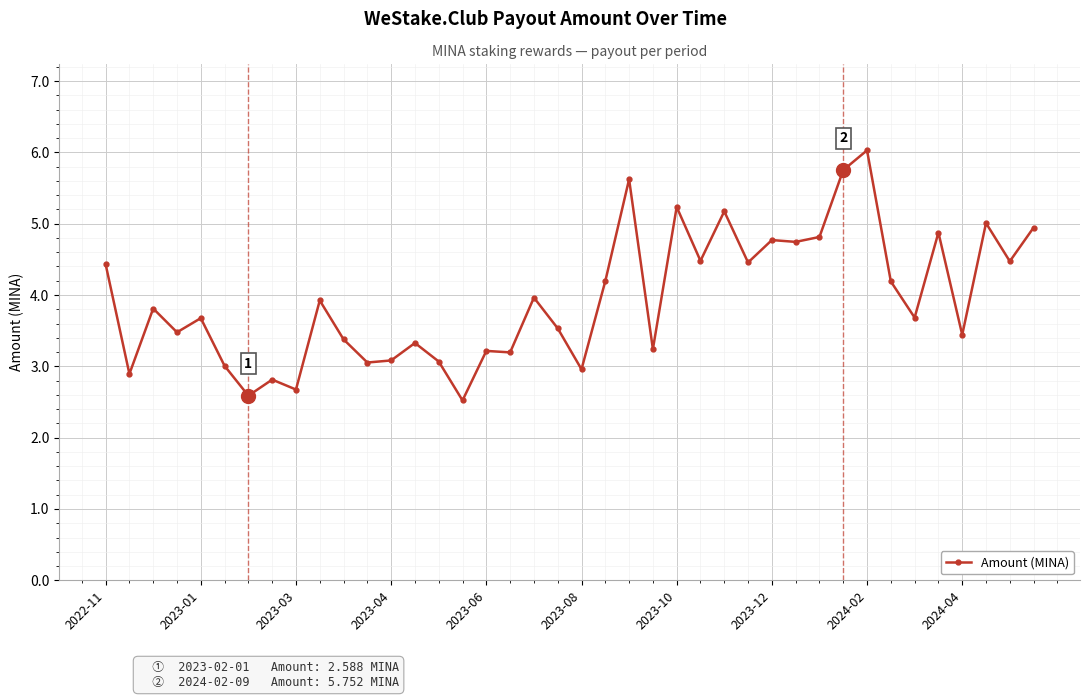

What is the minimum value shown in the chart?

2.5